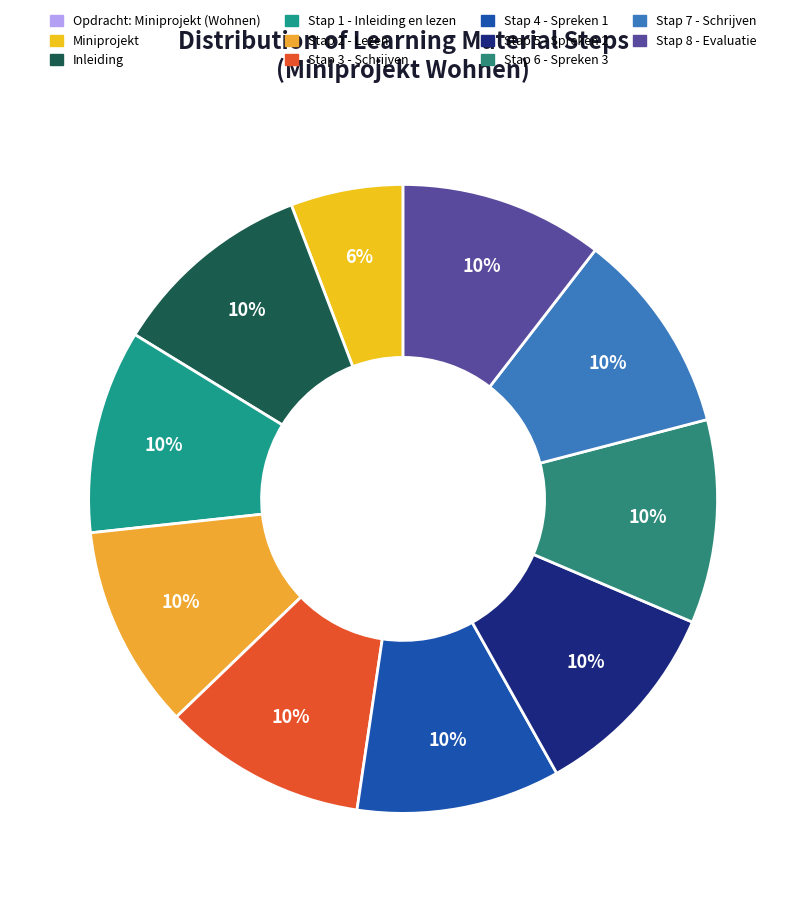

Rank the categories by value from lowest to highest.

Opdracht: Miniprojekt (Wohnen), Miniprojekt, Inleiding, Stap 1 - Inleiding en lezen, Stap 2 - Lezen, Stap 3 - Schrijven, Stap 4 - Spreken 1, Stap 5 - Spreken 2, Stap 6 - Spreken 3, Stap 7 - Schrijven, Stap 8 - Evaluatie